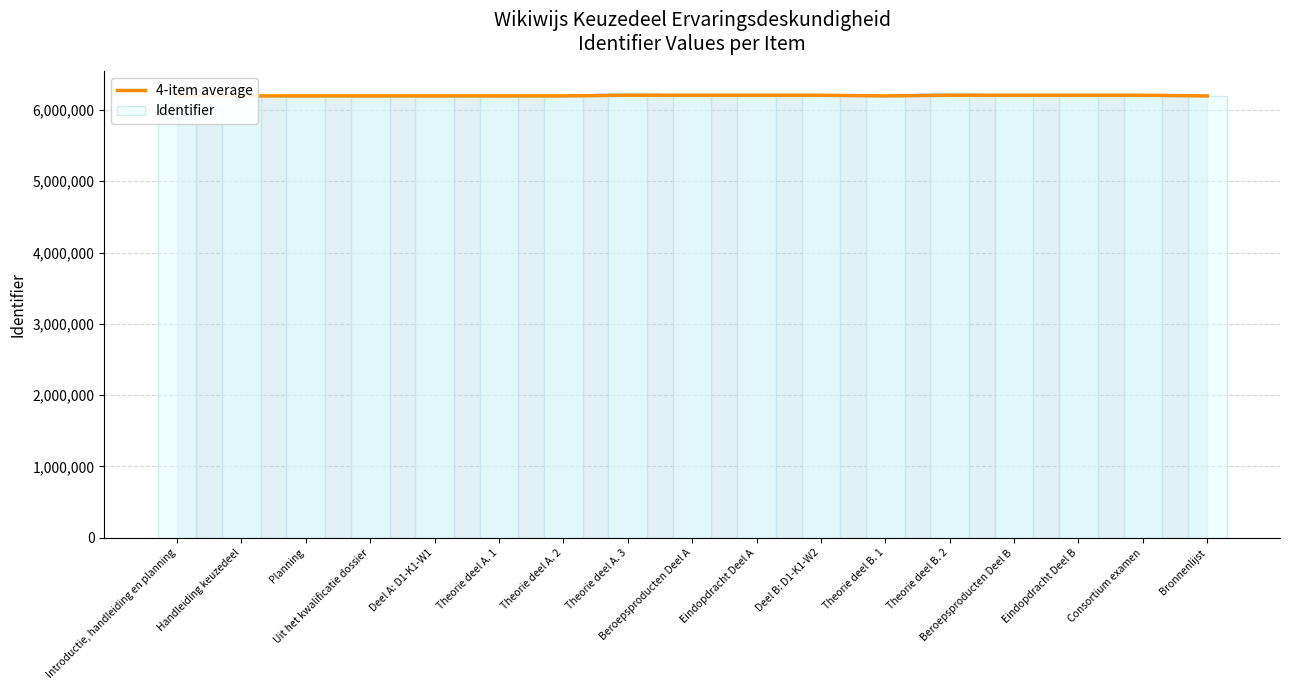

At how many categories does at least one series exceed 6221018?

2